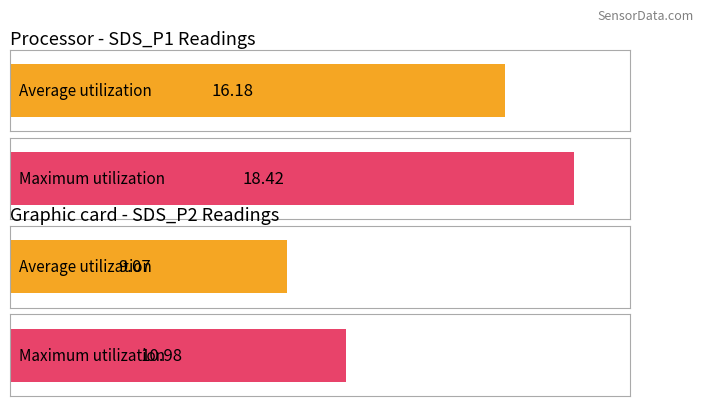

Which has a higher value, 9 or 16?

16